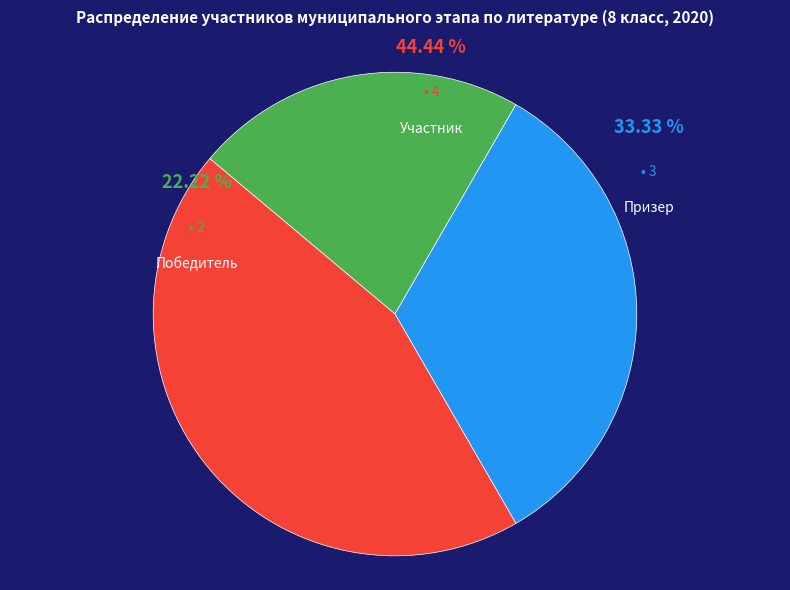

What is the largest slice in the pie chart?

Участник